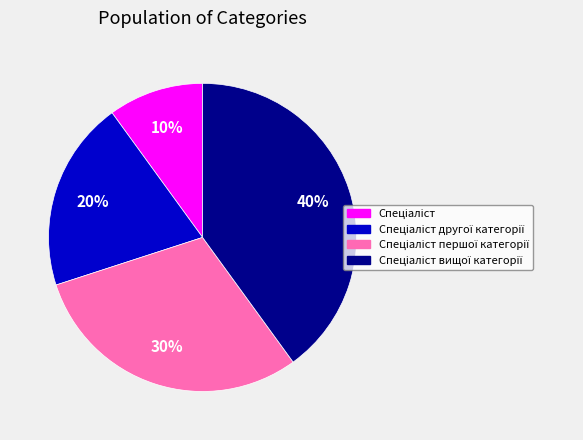

To the nearest percent, what is the average slice percentage?

25%